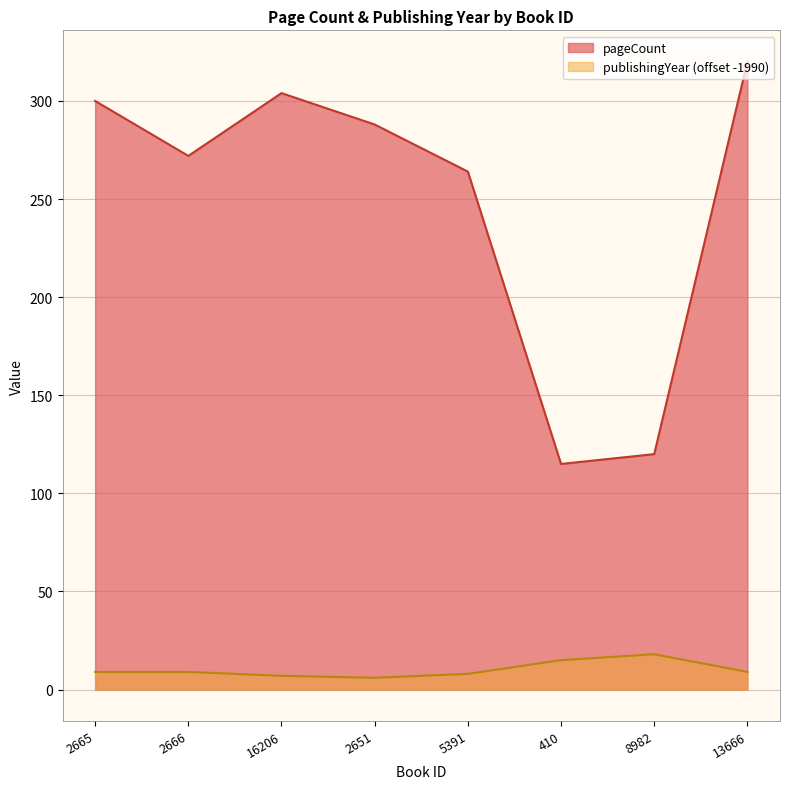

At how many categories does at least one series exceed 168?

6